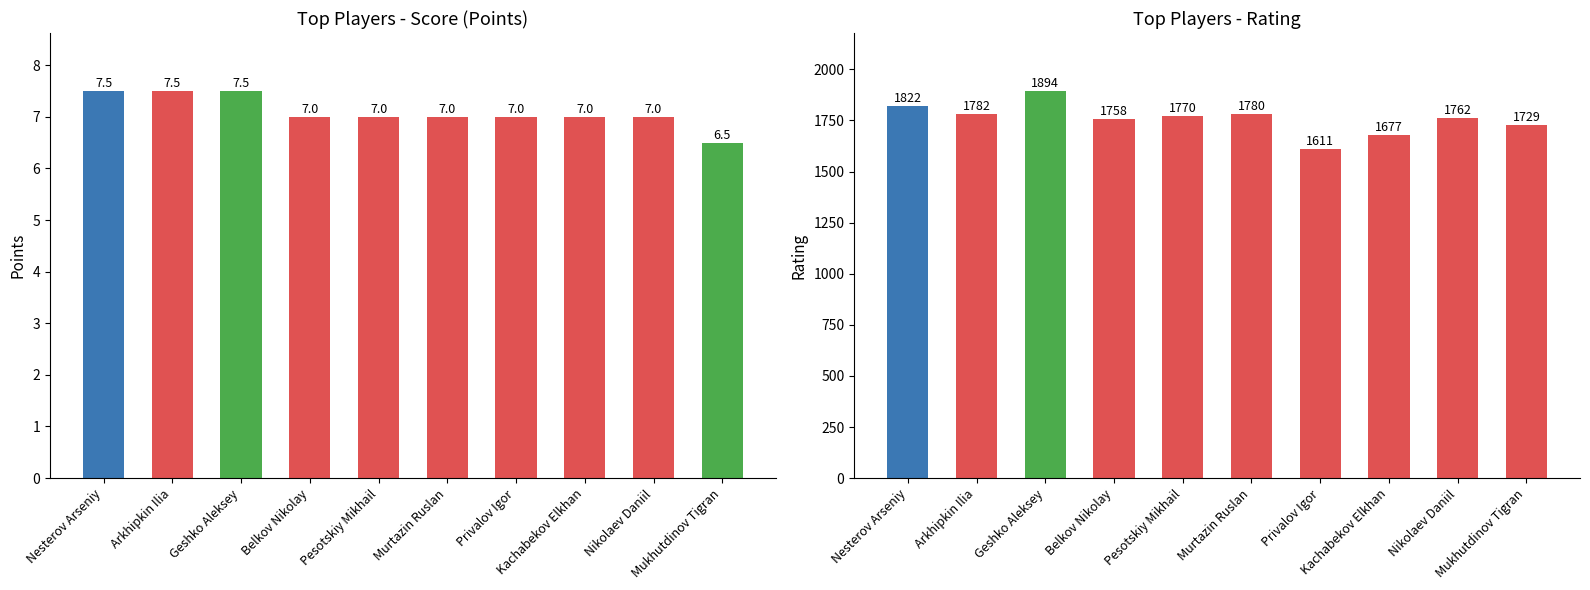

What is the total value across all series at Kachabekov Elkhan?

1684.0